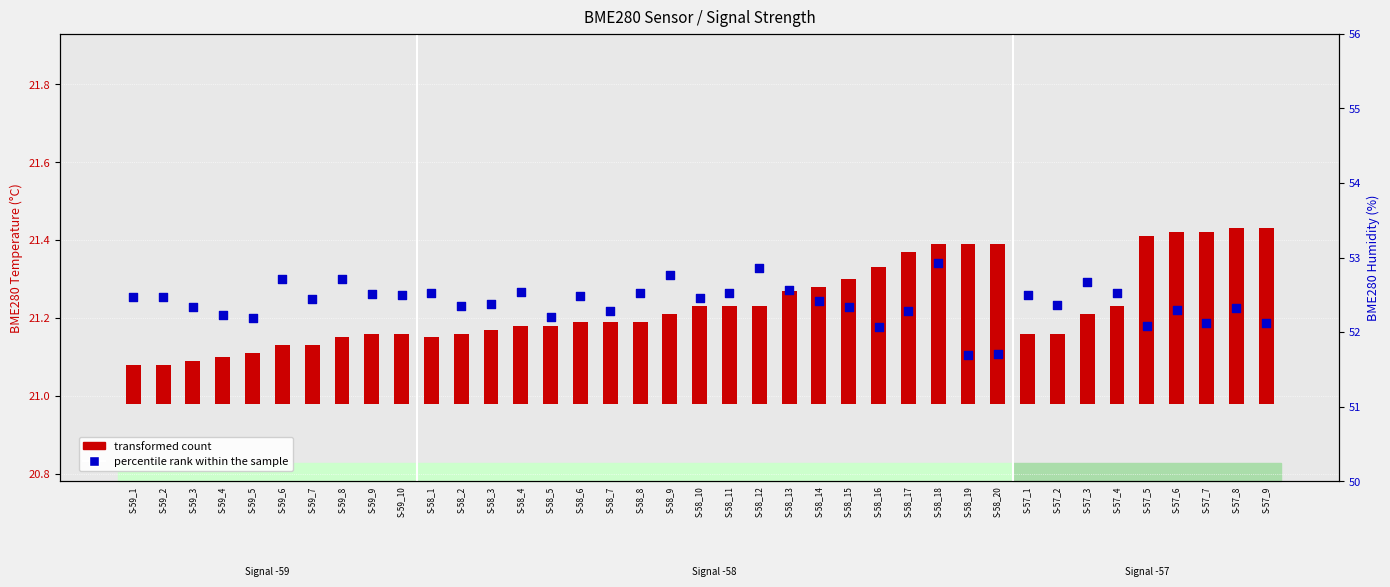

At which category is the sum across all series the highest?

S-58_18